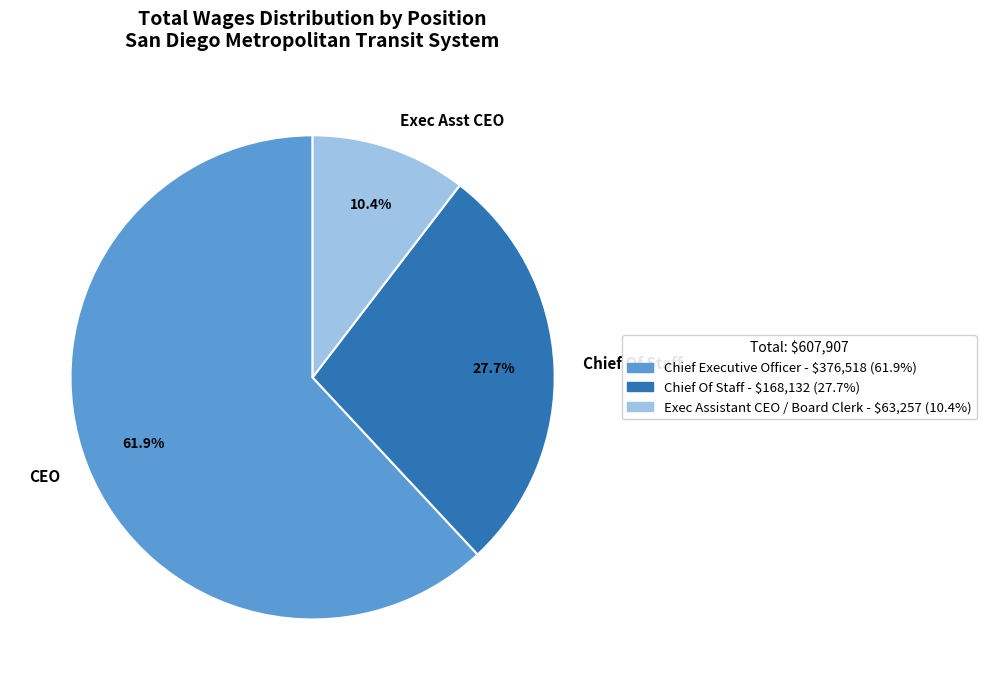

How many segments does this pie chart have?

3